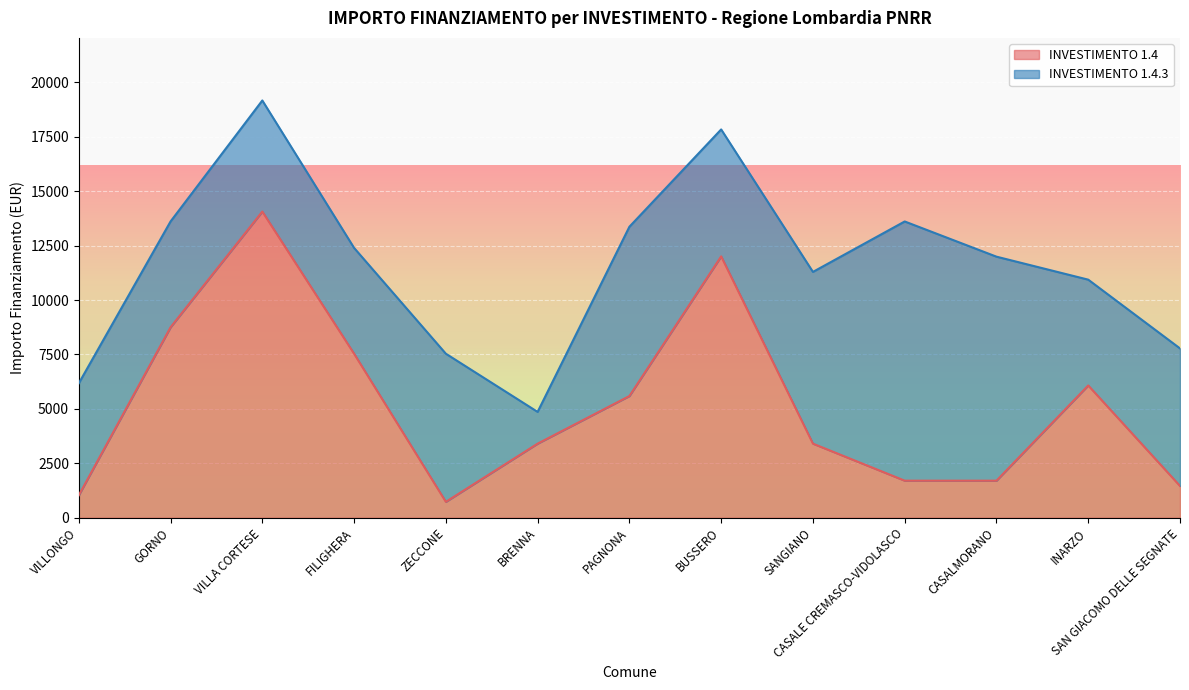

Reading left to right, extract all data points from this chart.

VILLONGO=1029	GORNO=8748	VILLA CORTESE=14063	FILIGHERA=7533	ZECCONE=729	BRENNA=3402	PAGNONA=5589	BUSSERO=12005	SANGIANO=3402	CASALE CREMASCO-VIDOLASCO=1701	CASALMORANO=1701	INARZO=6075	SAN GIACOMO DELLE SEGNATE=1458